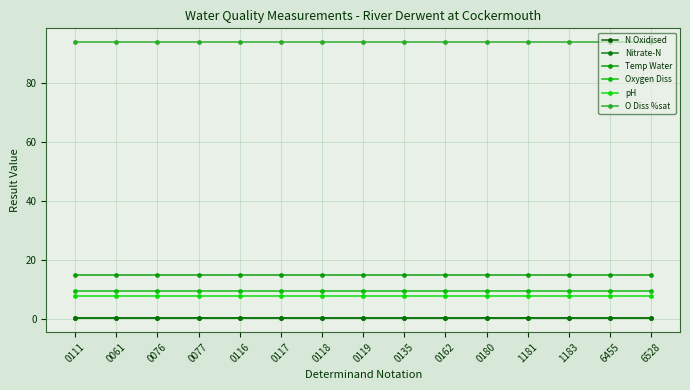

What is the minimum value shown in the chart?

0.3